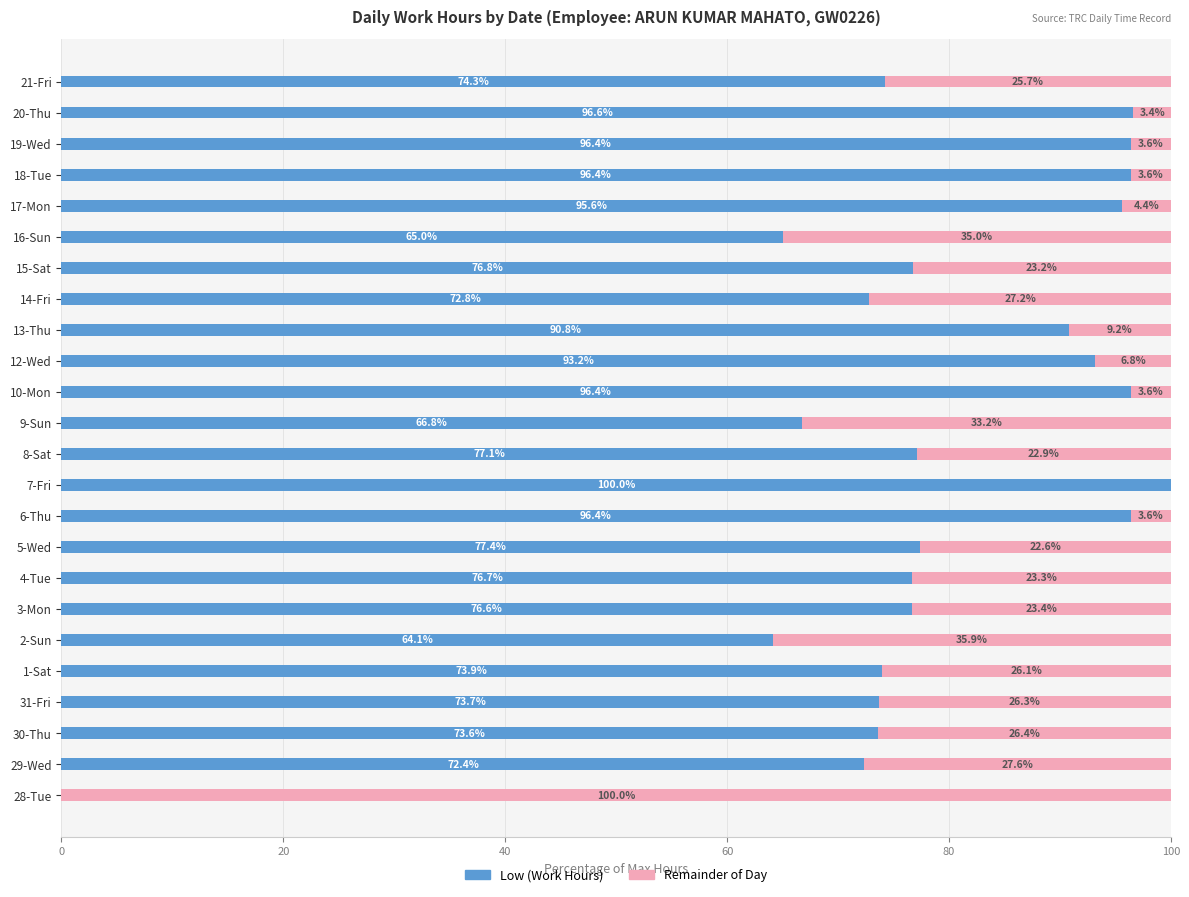

At which label is Low (Work Hours) closest to 50?

2-Sun